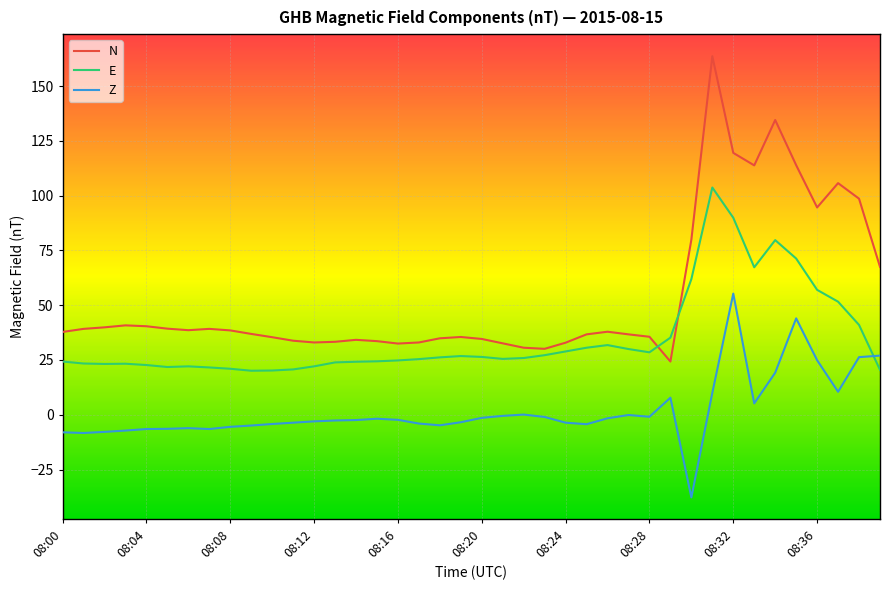

Which series has the widest spread of values?

N